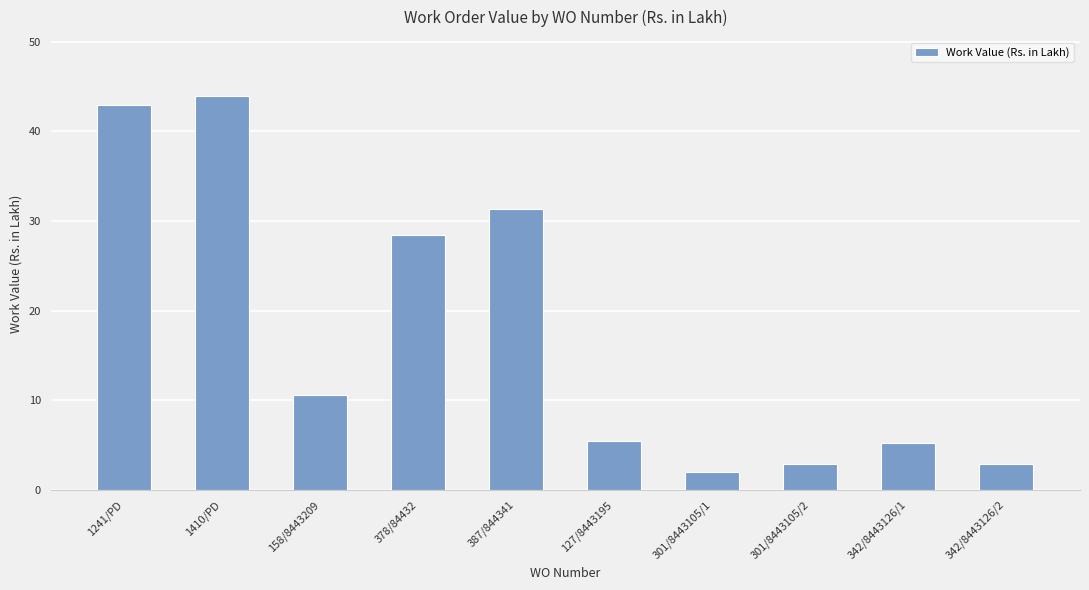

Where is the data nearest to the value 22?

378/84432